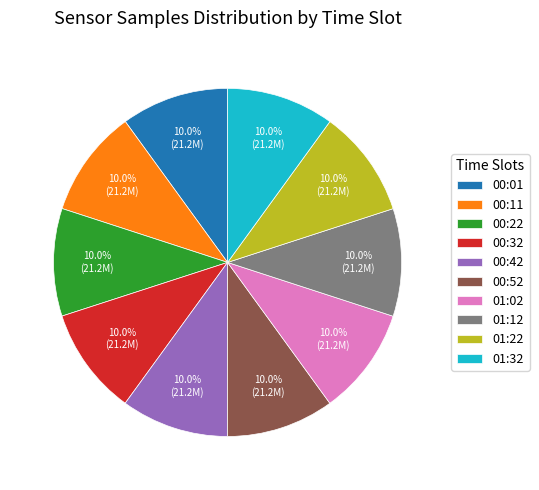

To the nearest percent, what is the average slice percentage?

10%